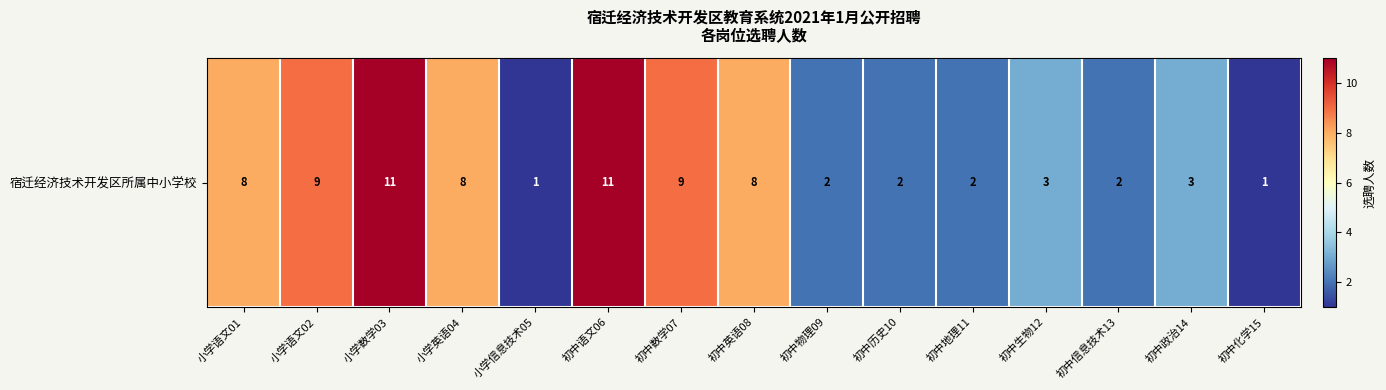

At which label does the data first exceed 3?

小学语文01